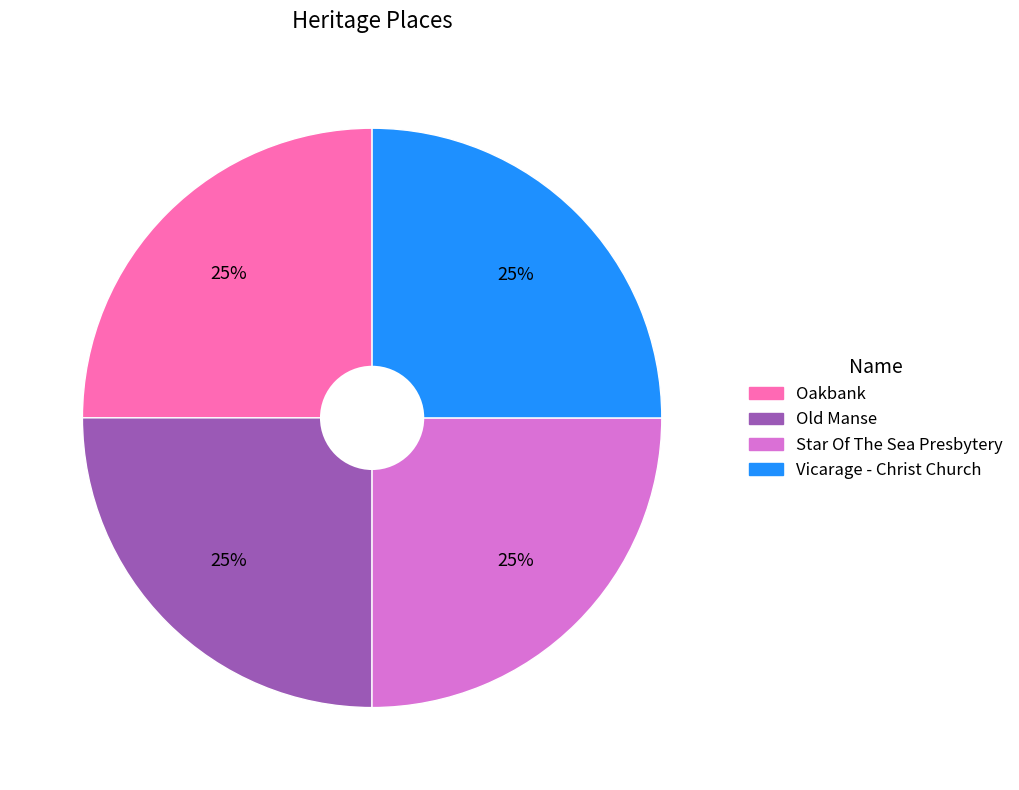

Approximately how many times larger is the value at Star Of The Sea Presbytery compared to Vicarage - Christ Church?

1.0